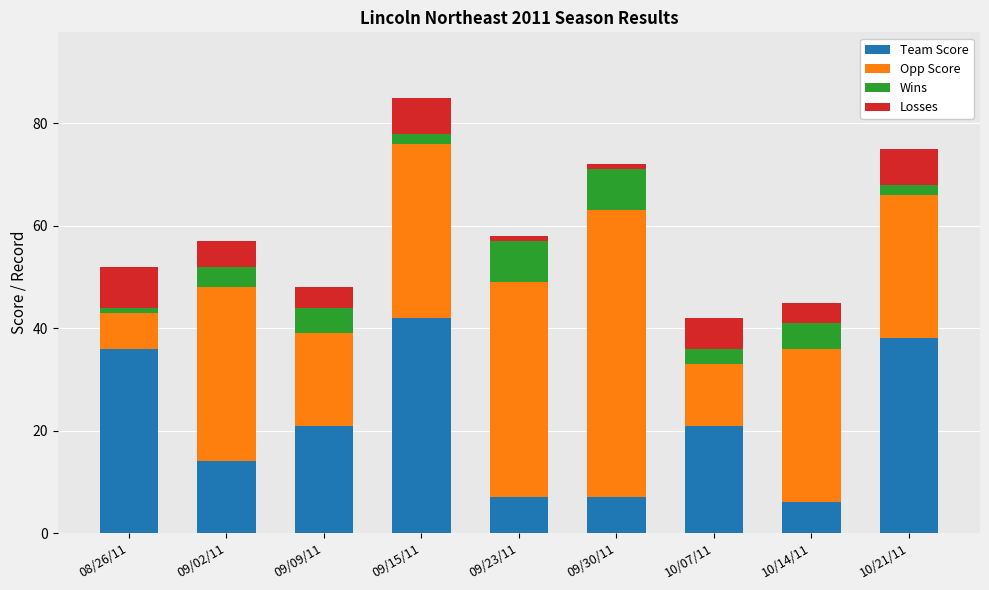

At which label does Team Score reach its peak?

09/15/11